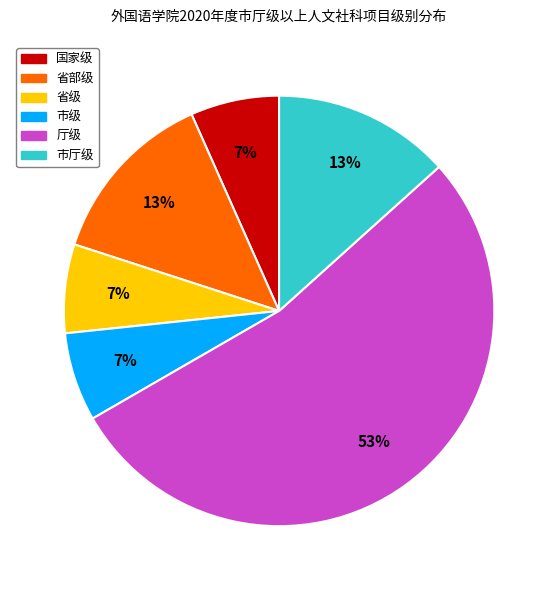

To the nearest percent, what portion does 国家级 represent?

7%